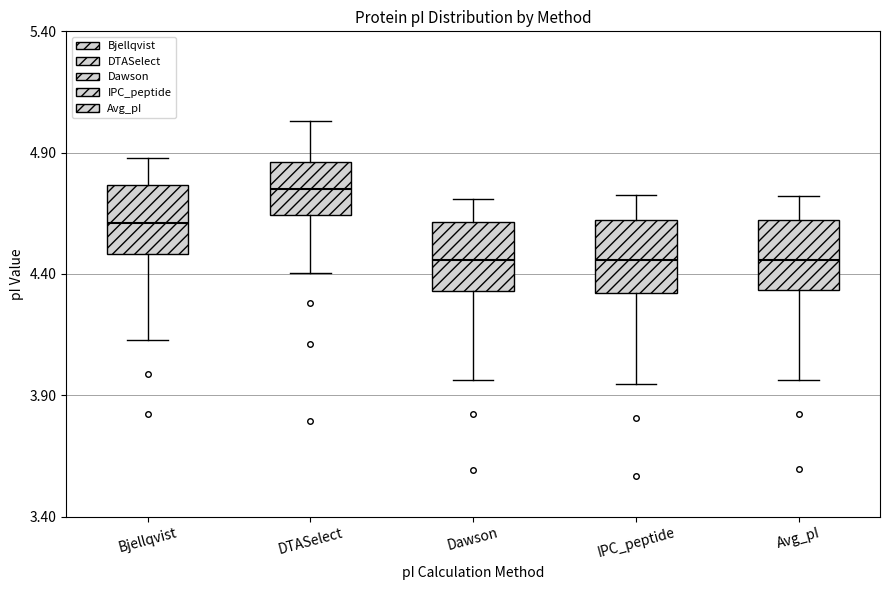

Which box has the highest median line?

DTASelect